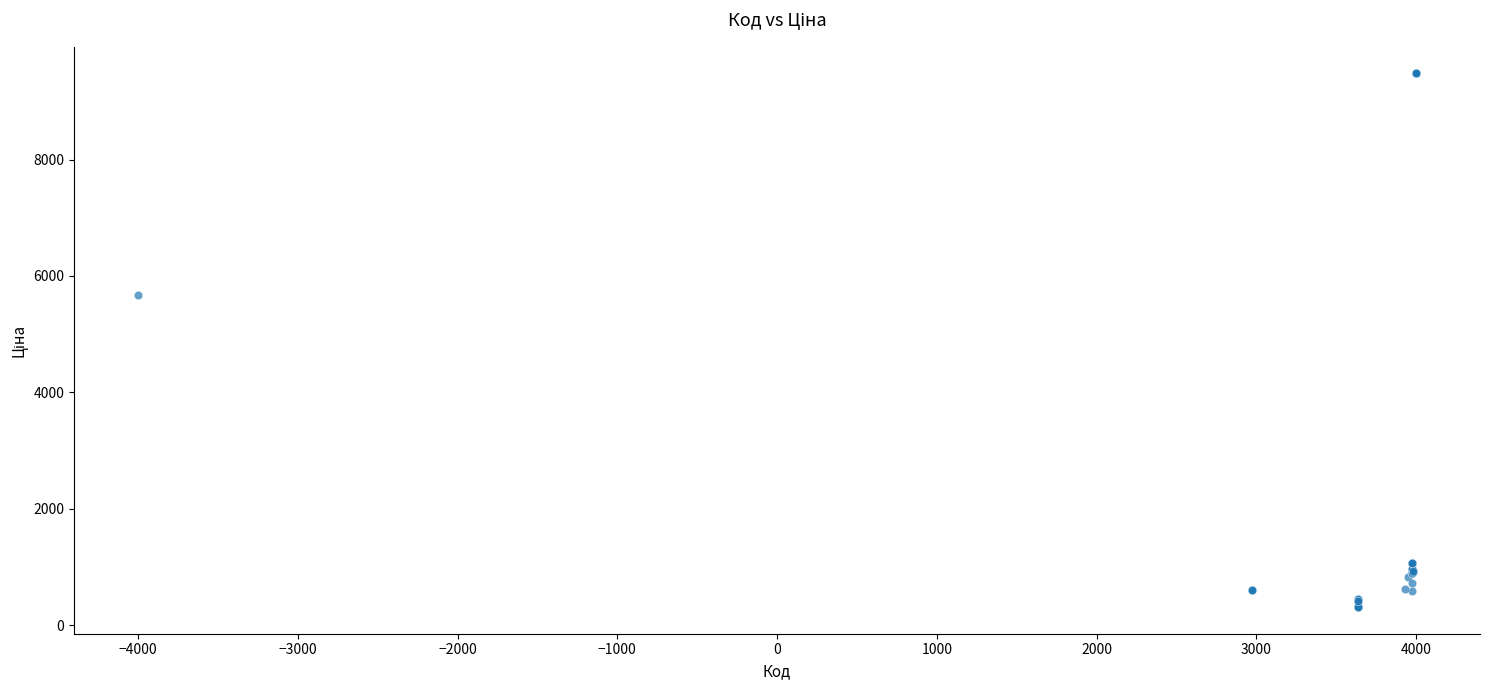

What Y value in the scatter plot is closest to 4895?

5673.8